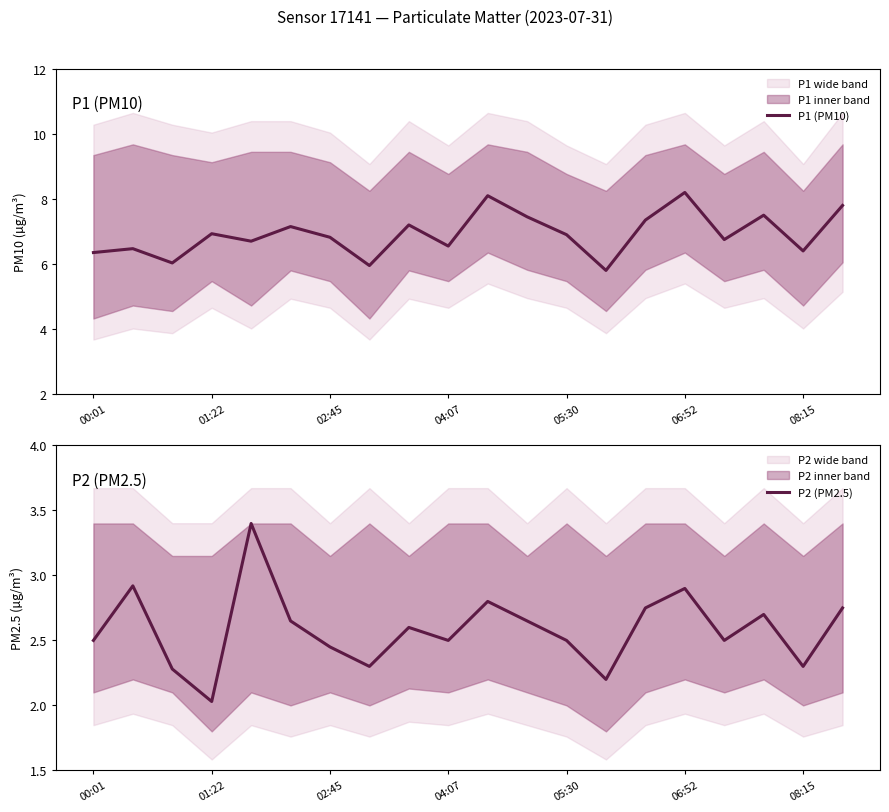

What value does the P1 (PM10) series have at 01:22?

6.9